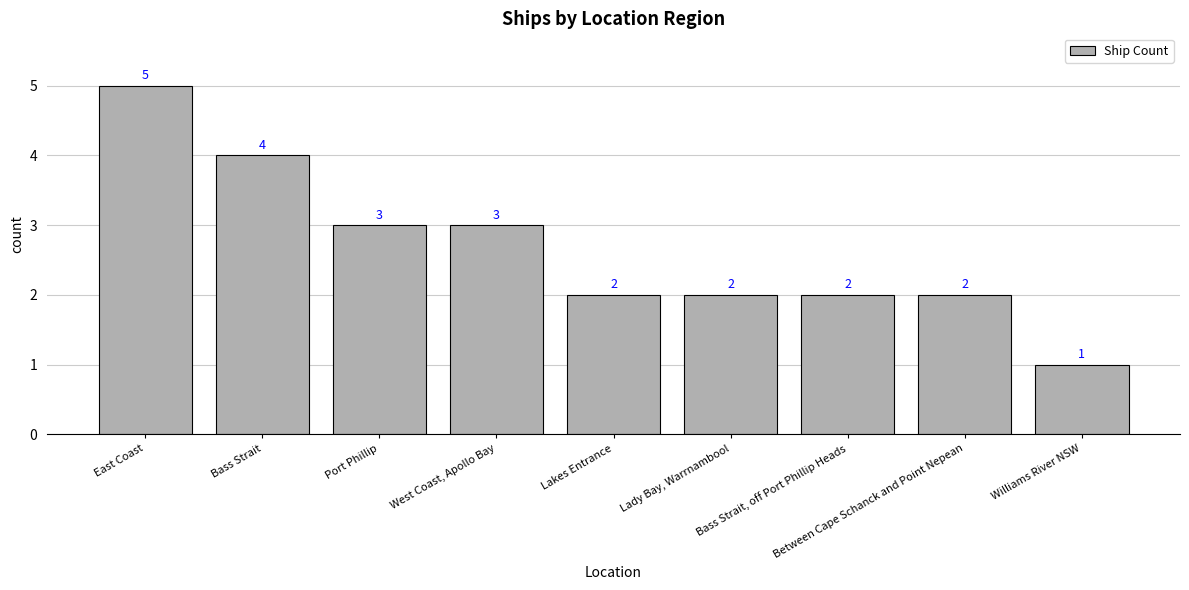

Are the bars horizontal?

No